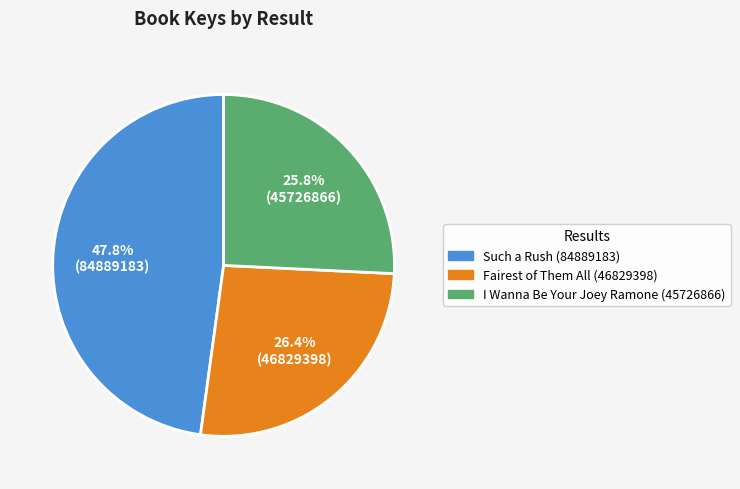

What percentage is NOT represented by Fairest of Them All (46829398)?

73.6%